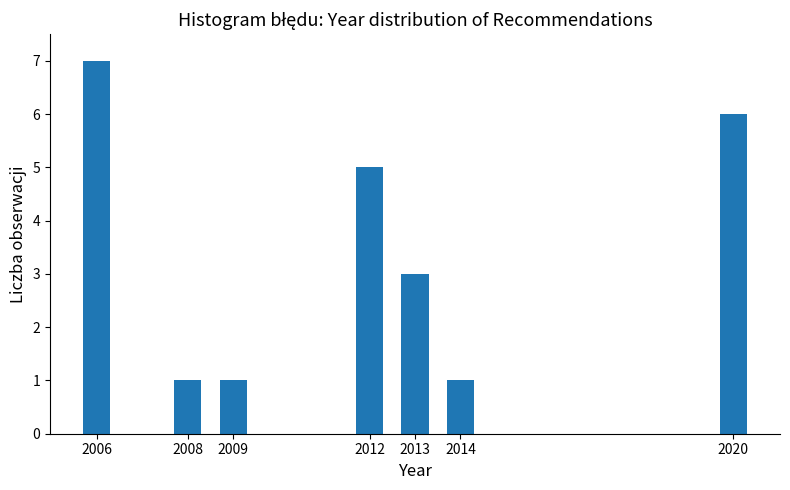

Reading left to right, what are all the values shown in this chart?

7	1	1	5	3	1	6